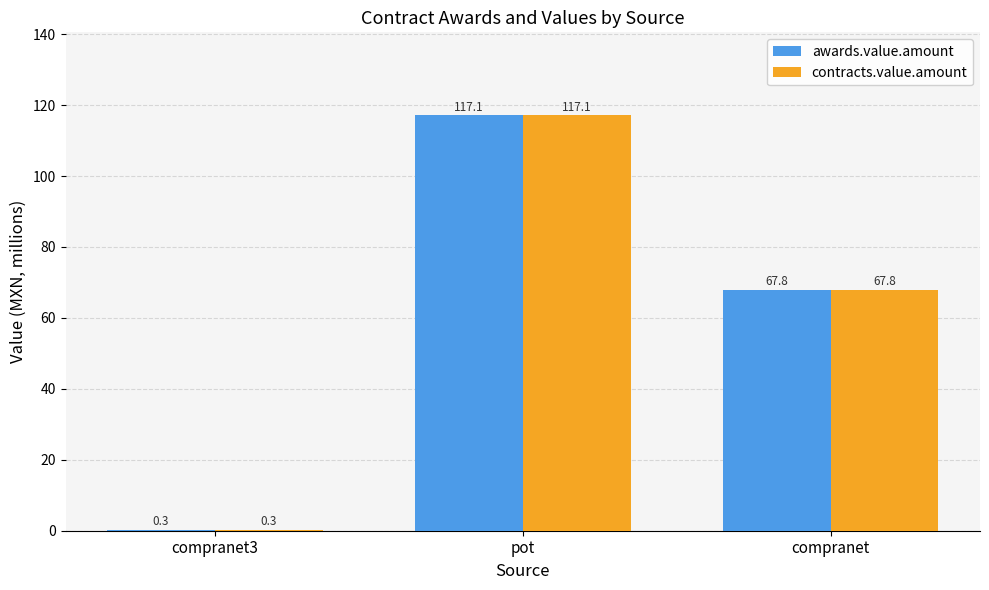

Where is contracts.value.amount nearest to the value 58?

compranet